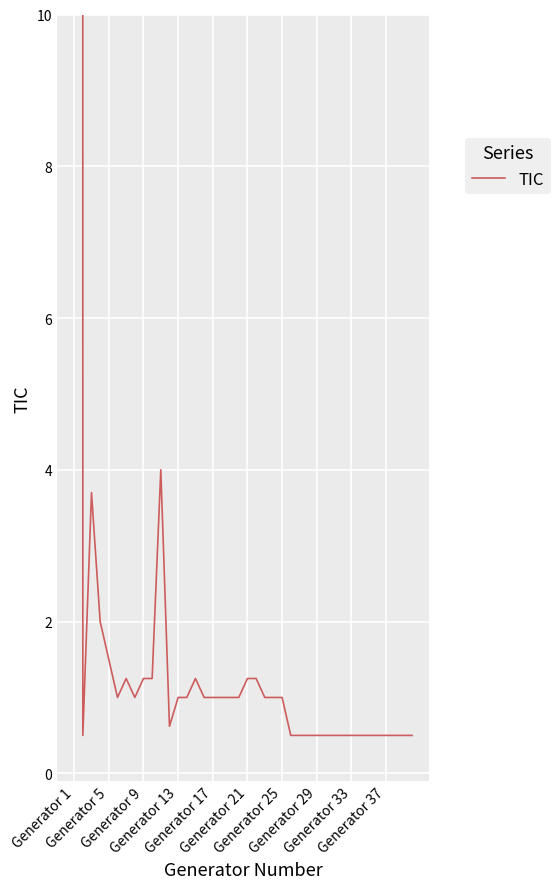

Count the number of values greater than 1.

11